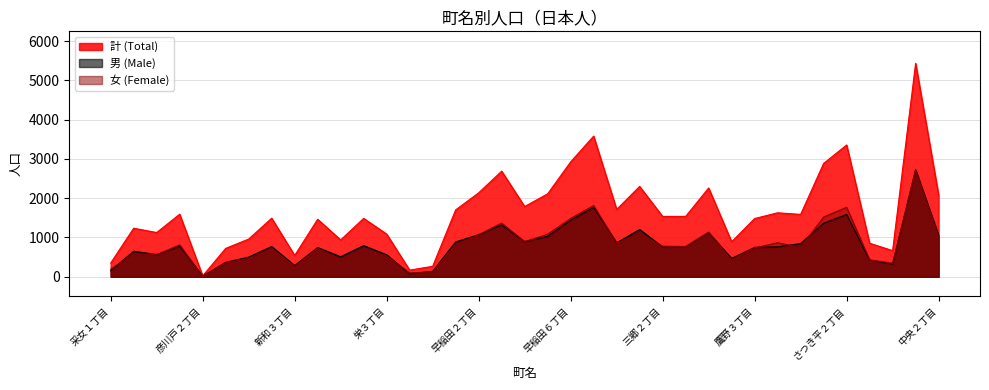

Is the value of 女 (Female) at 彦川戸１丁目 greater than the value of 計 (Total) at 早稲田５丁目?

No